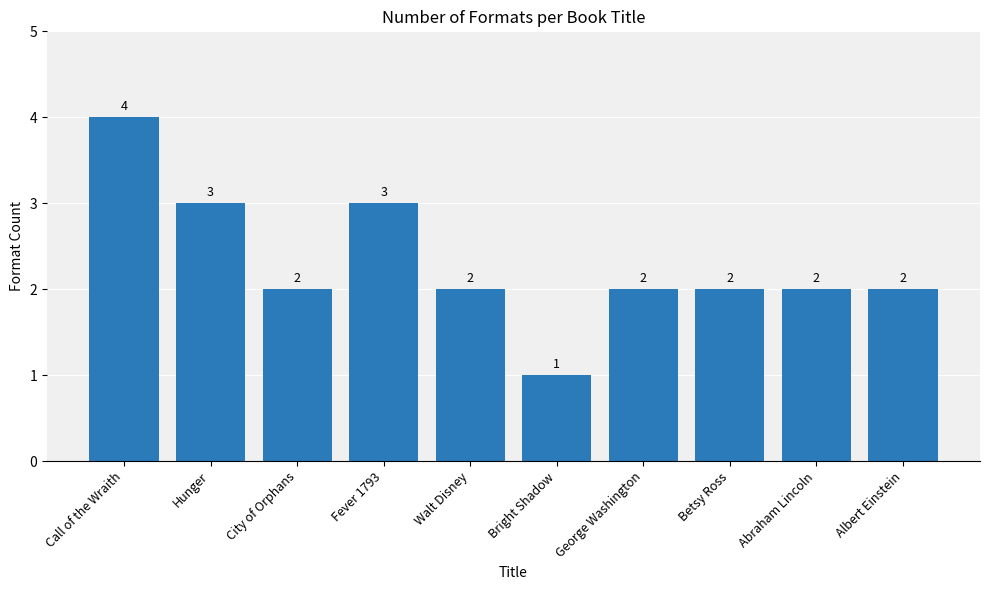

Reading right to left, what are all the values shown in this chart?

2	2	2	2	1	2	3	2	3	4